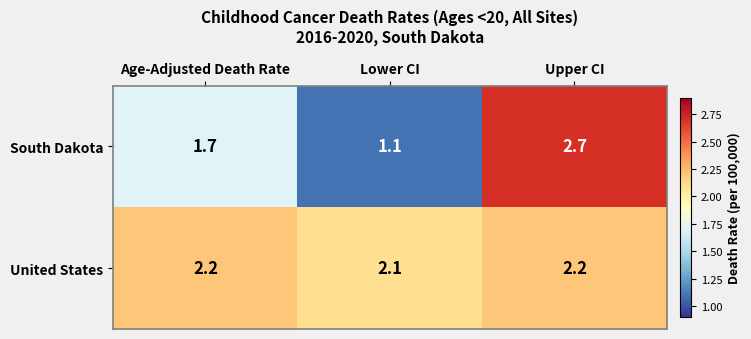

Is it true that United States equals 1.1 at Lower CI?

False